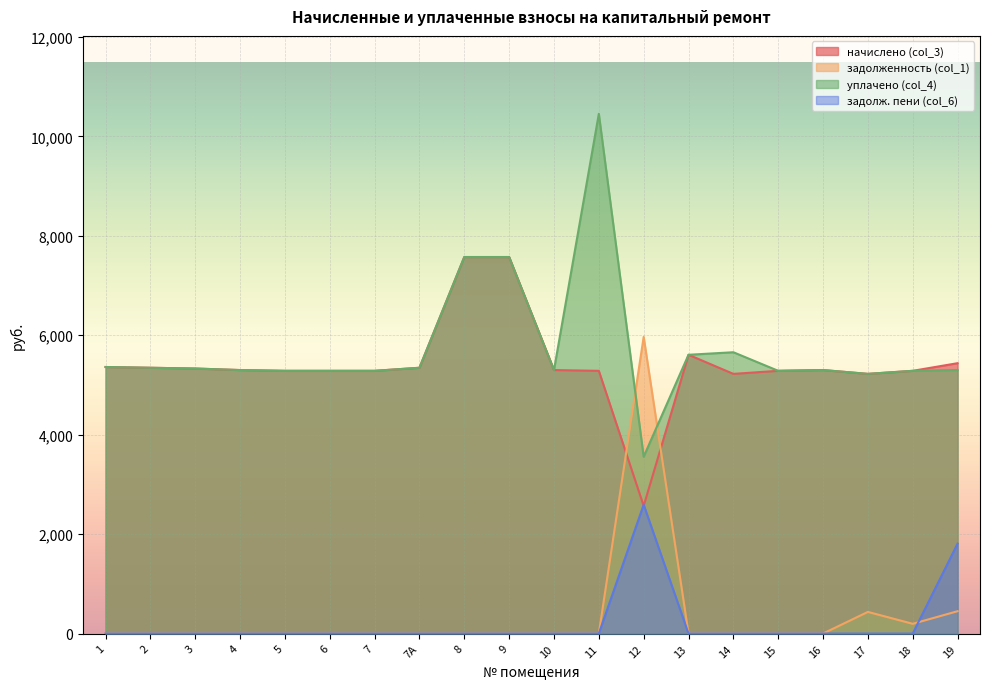

Where does the уплачено (col_4) series first go above 5299?

1